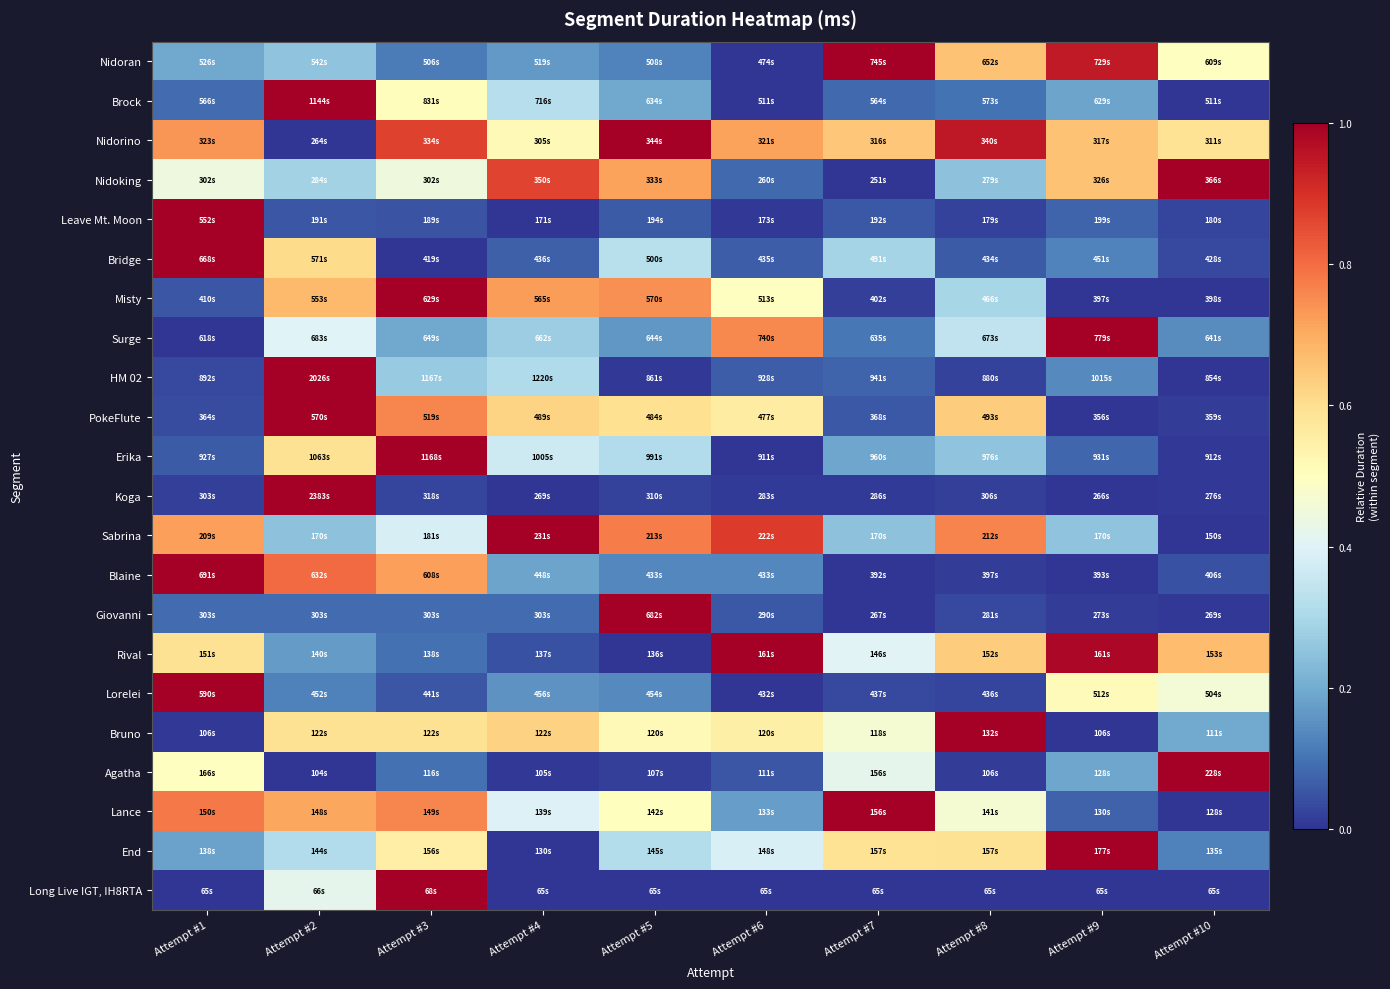

Reading right to left, extract all data points from this chart.

Nidoran: Attempt #10=0.5	Attempt #9=0.9	Attempt #8=0.7	Attempt #7=1.0	Attempt #6=0.0	Attempt #5=0.1	Attempt #4=0.2	Attempt #3=0.1	Attempt #2=0.3	Attempt #1=0.2
Brock: Attempt #10=0.0	Attempt #9=0.2	Attempt #8=0.1	Attempt #7=0.1	Attempt #6=0.0	Attempt #5=0.2	Attempt #4=0.3	Attempt #3=0.5	Attempt #2=1.0	Attempt #1=0.1
Nidorino: Attempt #10=0.6	Attempt #9=0.7	Attempt #8=0.9	Attempt #7=0.6	Attempt #6=0.7	Attempt #5=1.0	Attempt #4=0.5	Attempt #3=0.9	Attempt #2=0.0	Attempt #1=0.7
Nidoking: Attempt #10=1.0	Attempt #9=0.7	Attempt #8=0.2	Attempt #7=0.0	Attempt #6=0.1	Attempt #5=0.7	Attempt #4=0.9	Attempt #3=0.4	Attempt #2=0.3	Attempt #1=0.4
Leave Mt. Moon: Attempt #10=0.0	Attempt #9=0.1	Attempt #8=0.0	Attempt #7=0.1	Attempt #6=0.0	Attempt #5=0.1	Attempt #4=0.0	Attempt #3=0.0	Attempt #2=0.1	Attempt #1=1.0
Bridge: Attempt #10=0.0	Attempt #9=0.1	Attempt #8=0.1	Attempt #7=0.3	Attempt #6=0.1	Attempt #5=0.3	Attempt #4=0.1	Attempt #3=0.0	Attempt #2=0.6	Attempt #1=1.0
Misty: Attempt #10=0.0	Attempt #9=0.0	Attempt #8=0.3	Attempt #7=0.0	Attempt #6=0.5	Attempt #5=0.7	Attempt #4=0.7	Attempt #3=1.0	Attempt #2=0.7	Attempt #1=0.1
Surge: Attempt #10=0.1	Attempt #9=1.0	Attempt #8=0.3	Attempt #7=0.1	Attempt #6=0.8	Attempt #5=0.2	Attempt #4=0.3	Attempt #3=0.2	Attempt #2=0.4	Attempt #1=0.0
HM 02: Attempt #10=0.0	Attempt #9=0.1	Attempt #8=0.0	Attempt #7=0.1	Attempt #6=0.1	Attempt #5=0.0	Attempt #4=0.3	Attempt #3=0.3	Attempt #2=1.0	Attempt #1=0.0
PokeFlute: Attempt #10=0.0	Attempt #9=0.0	Attempt #8=0.6	Attempt #7=0.1	Attempt #6=0.6	Attempt #5=0.6	Attempt #4=0.6	Attempt #3=0.8	Attempt #2=1.0	Attempt #1=0.0
Erika: Attempt #10=0.0	Attempt #9=0.1	Attempt #8=0.3	Attempt #7=0.2	Attempt #6=0.0	Attempt #5=0.3	Attempt #4=0.4	Attempt #3=1.0	Attempt #2=0.6	Attempt #1=0.1
Koga: Attempt #10=0.0	Attempt #9=0.0	Attempt #8=0.0	Attempt #7=0.0	Attempt #6=0.0	Attempt #5=0.0	Attempt #4=0.0	Attempt #3=0.0	Attempt #2=1.0	Attempt #1=0.0
Sabrina: Attempt #10=0.0	Attempt #9=0.3	Attempt #8=0.8	Attempt #7=0.2	Attempt #6=0.9	Attempt #5=0.8	Attempt #4=1.0	Attempt #3=0.4	Attempt #2=0.2	Attempt #1=0.7
Blaine: Attempt #10=0.0	Attempt #9=0.0	Attempt #8=0.0	Attempt #7=0.0	Attempt #6=0.1	Attempt #5=0.1	Attempt #4=0.2	Attempt #3=0.7	Attempt #2=0.8	Attempt #1=1.0
Giovanni: Attempt #10=0.0	Attempt #9=0.0	Attempt #8=0.0	Attempt #7=0.0	Attempt #6=0.1	Attempt #5=1.0	Attempt #4=0.1	Attempt #3=0.1	Attempt #2=0.1	Attempt #1=0.1
Rival: Attempt #10=0.7	Attempt #9=1.0	Attempt #8=0.6	Attempt #7=0.4	Attempt #6=1.0	Attempt #5=0.0	Attempt #4=0.0	Attempt #3=0.1	Attempt #2=0.2	Attempt #1=0.6
Lorelei: Attempt #10=0.5	Attempt #9=0.5	Attempt #8=0.0	Attempt #7=0.0	Attempt #6=0.0	Attempt #5=0.1	Attempt #4=0.2	Attempt #3=0.1	Attempt #2=0.1	Attempt #1=1.0
Bruno: Attempt #10=0.2	Attempt #9=0.0	Attempt #8=1.0	Attempt #7=0.5	Attempt #6=0.5	Attempt #5=0.5	Attempt #4=0.6	Attempt #3=0.6	Attempt #2=0.6	Attempt #1=0.0
Agatha: Attempt #10=1.0	Attempt #9=0.2	Attempt #8=0.0	Attempt #7=0.4	Attempt #6=0.1	Attempt #5=0.0	Attempt #4=0.0	Attempt #3=0.1	Attempt #2=0.0	Attempt #1=0.5
Lance: Attempt #10=0.0	Attempt #9=0.1	Attempt #8=0.5	Attempt #7=1.0	Attempt #6=0.2	Attempt #5=0.5	Attempt #4=0.4	Attempt #3=0.8	Attempt #2=0.7	Attempt #1=0.8
End: Attempt #10=0.1	Attempt #9=1.0	Attempt #8=0.6	Attempt #7=0.6	Attempt #6=0.4	Attempt #5=0.3	Attempt #4=0.0	Attempt #3=0.6	Attempt #2=0.3	Attempt #1=0.2
Long Live IGT, IH8RTA: Attempt #10=0.0	Attempt #9=0.0	Attempt #8=0.0	Attempt #7=0.0	Attempt #6=0.0	Attempt #5=0.0	Attempt #4=0.0	Attempt #3=1.0	Attempt #2=0.4	Attempt #1=0.0